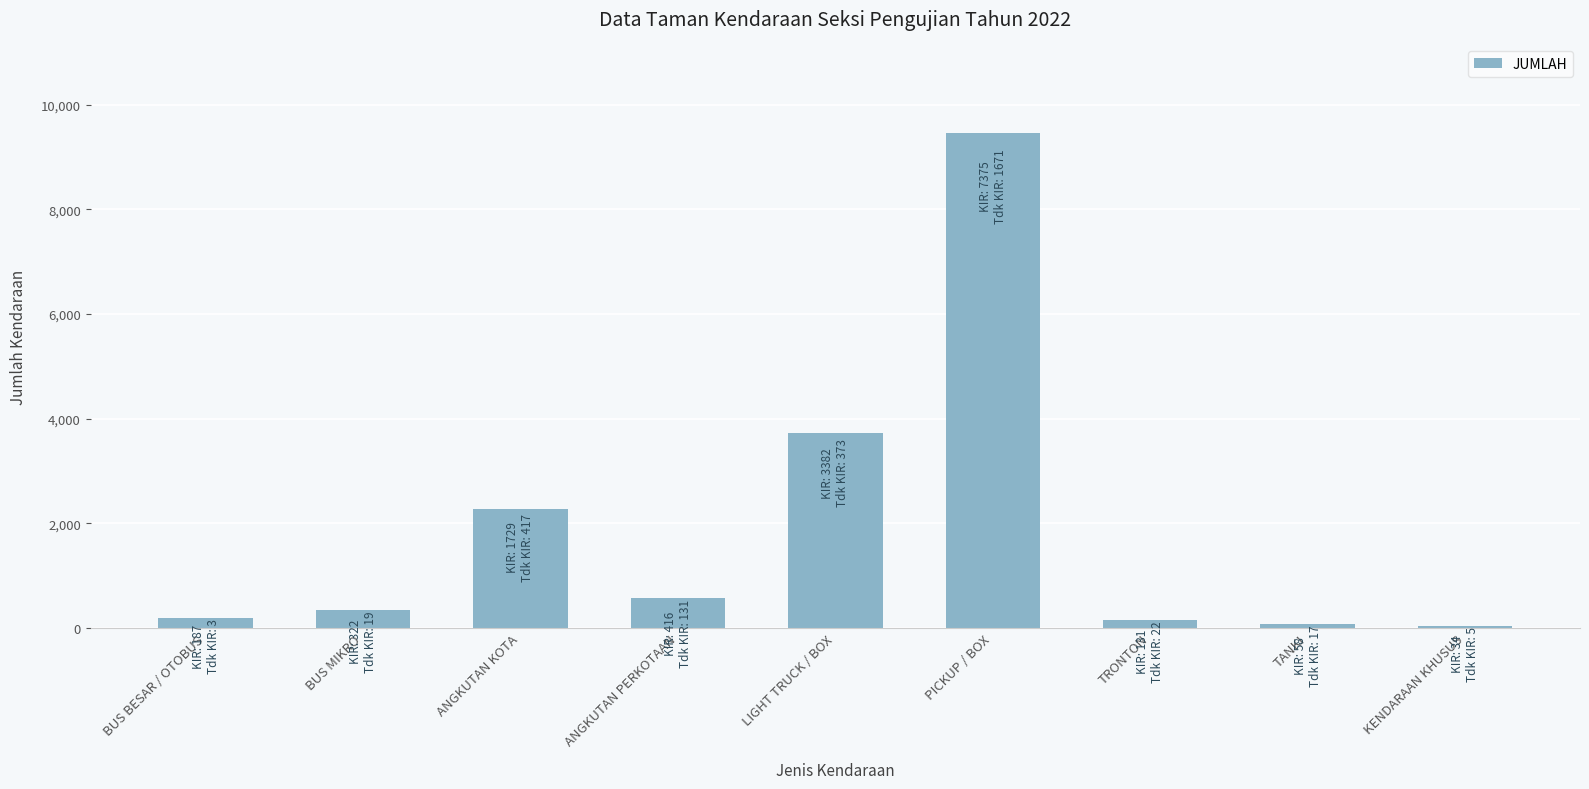

What is the ratio of the value at KENDARAAN KHUSUS to the value at BUS BESAR / OTOBUS?

0.2